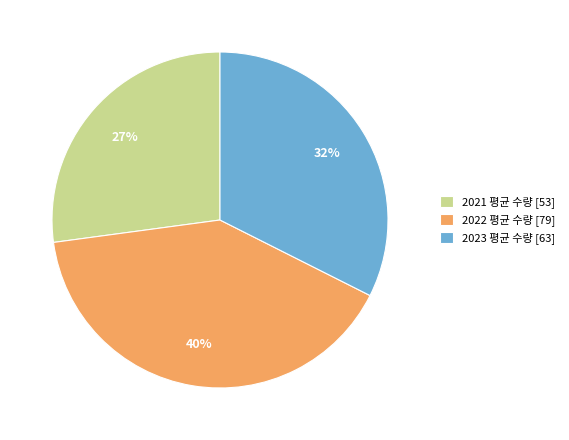

Rank the categories by value from lowest to highest.

2021 평균 수량, 2023 평균 수량, 2022 평균 수량